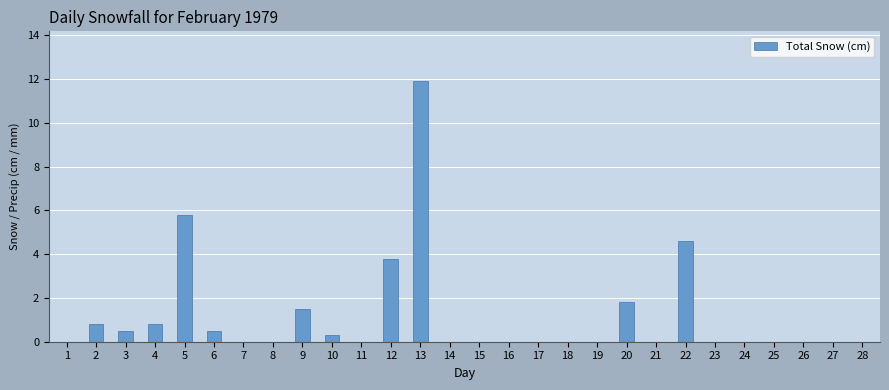

What is the change in value from 3 to 20?

+1.3